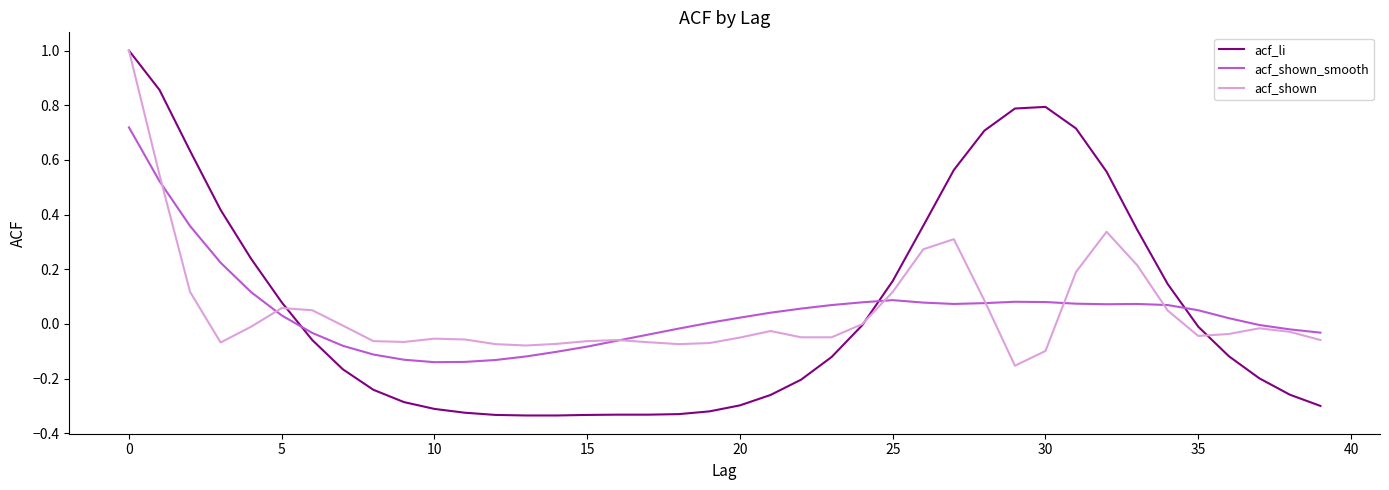

What is the greatest value displayed?

1.0